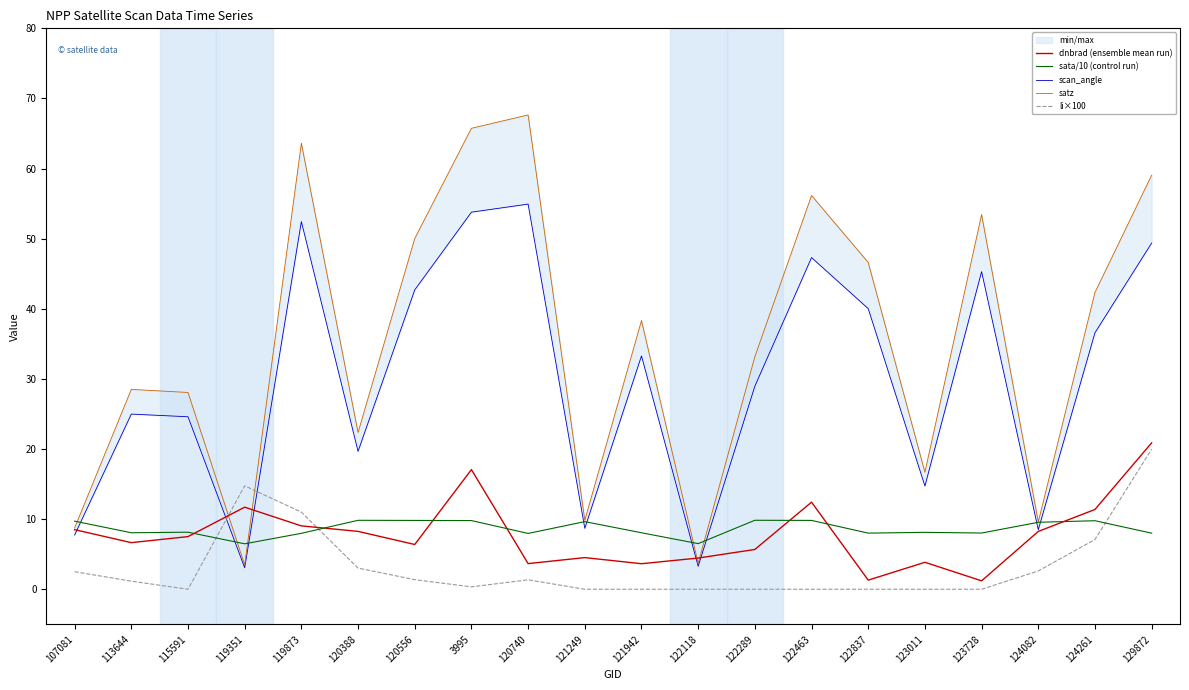

Which series has the largest total across all categories?

satz